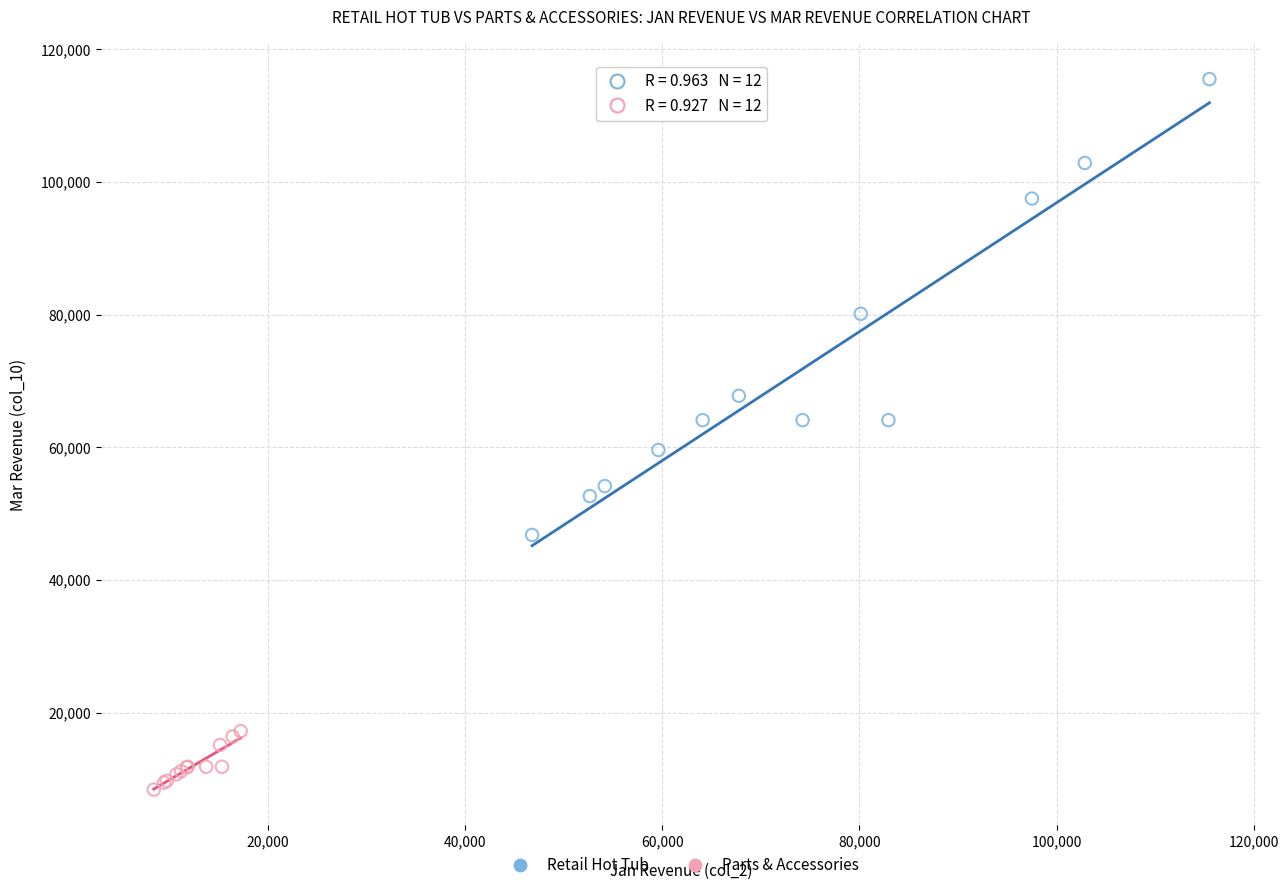

What are all the series names shown in the legend?

Retail Hot Tub, Parts & Accessories